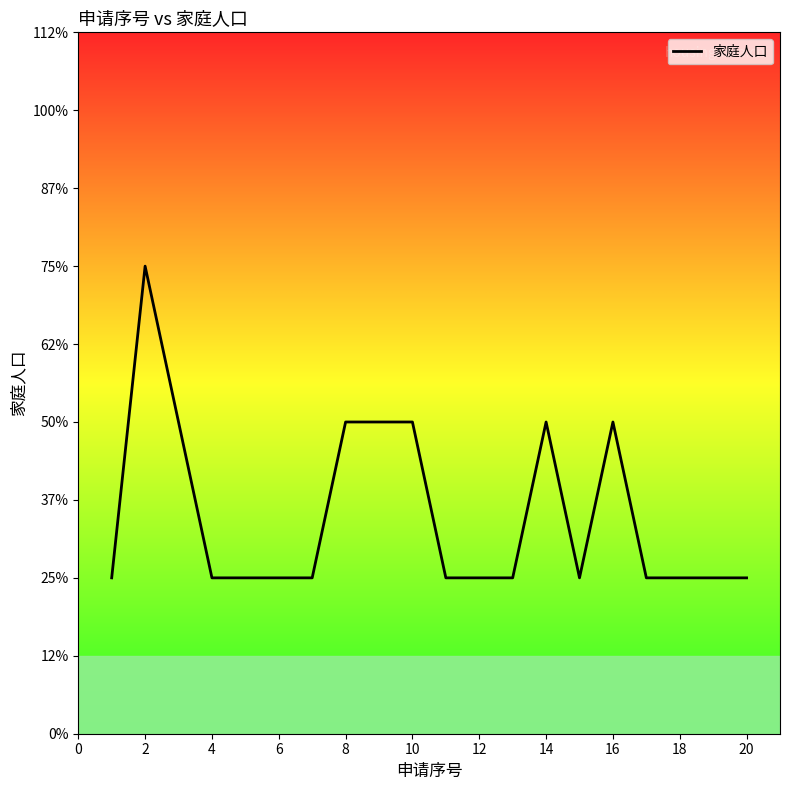

At which category does the data reach its first local peak?

2